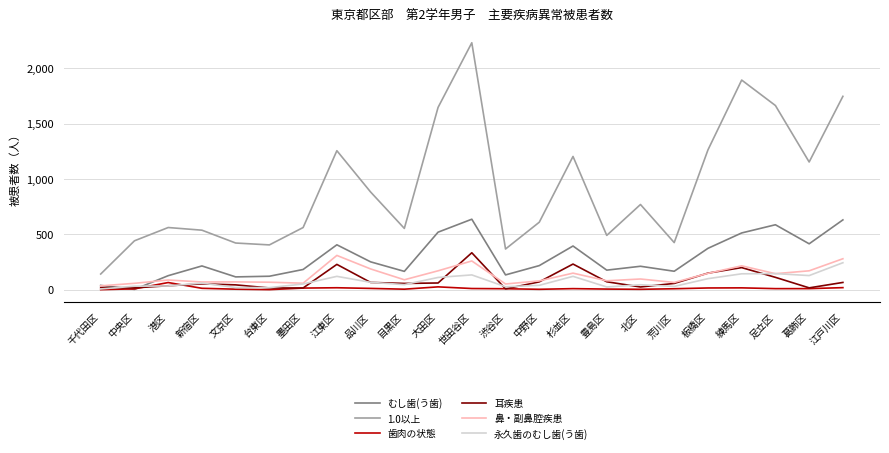

What are all the series names shown in the legend?

むし歯(う歯), 1.0以上, 歯肉の状態, 耳疾患, 鼻・副鼻腔疾患, 永久歯のむし歯(う歯)